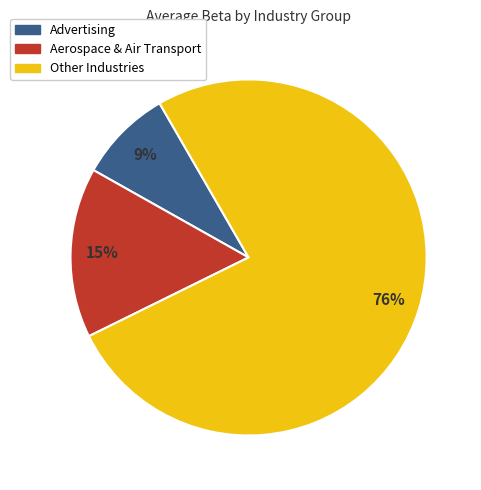

Is there a majority slice in this chart?

Yes